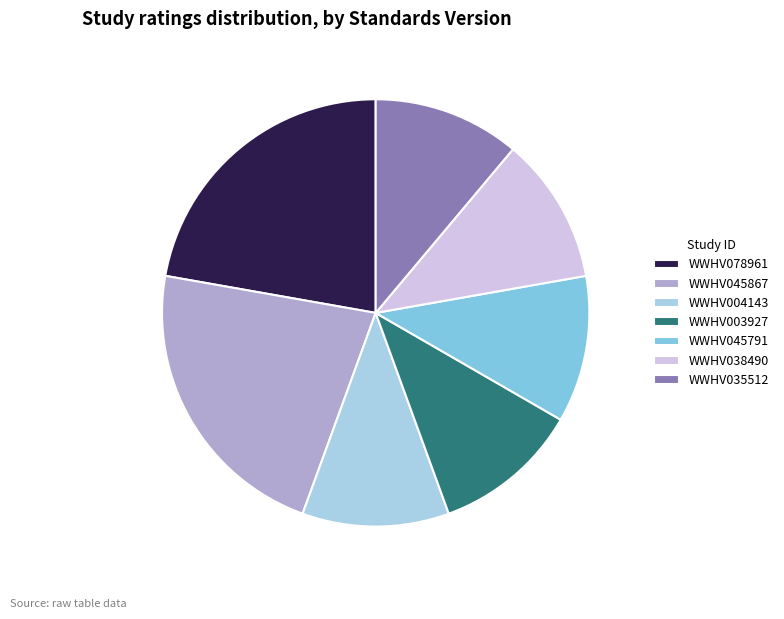

How many slices are in this pie chart?

7